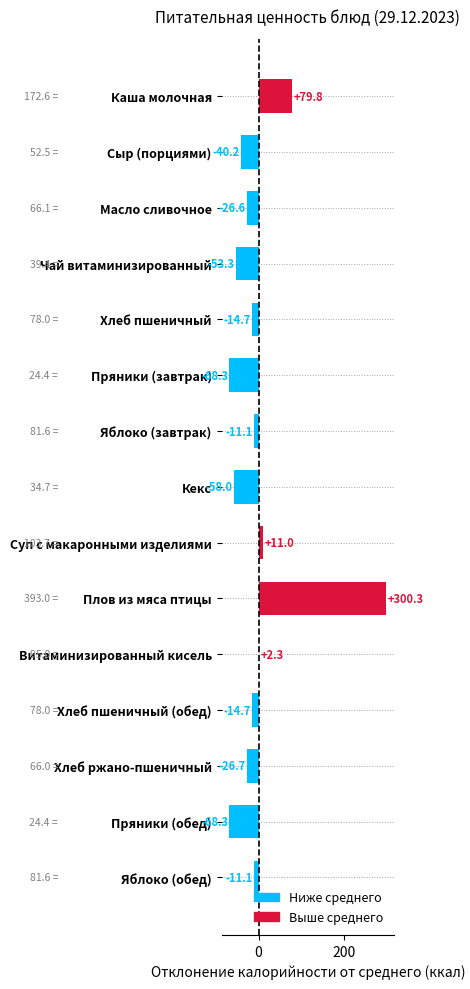

What position from the top is Масло сливочное?

3